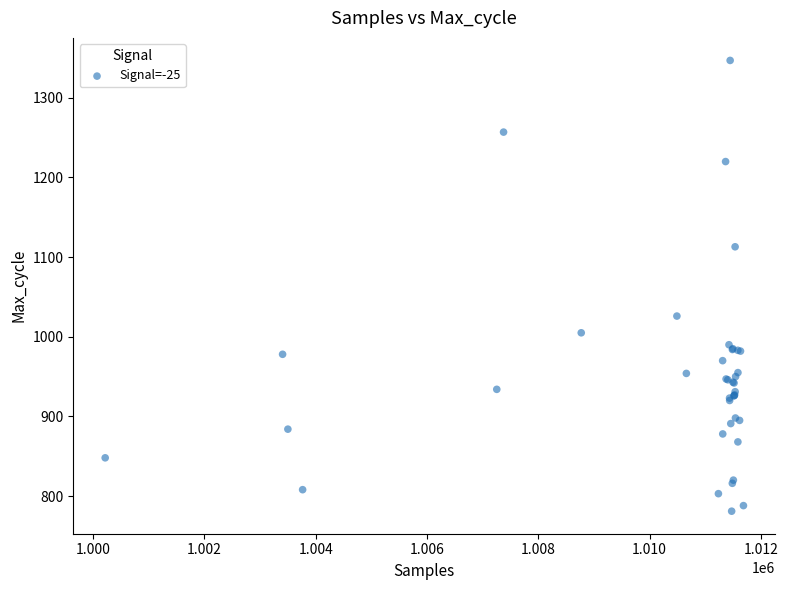

What Y value in the scatter plot is closest to 1064?

1026